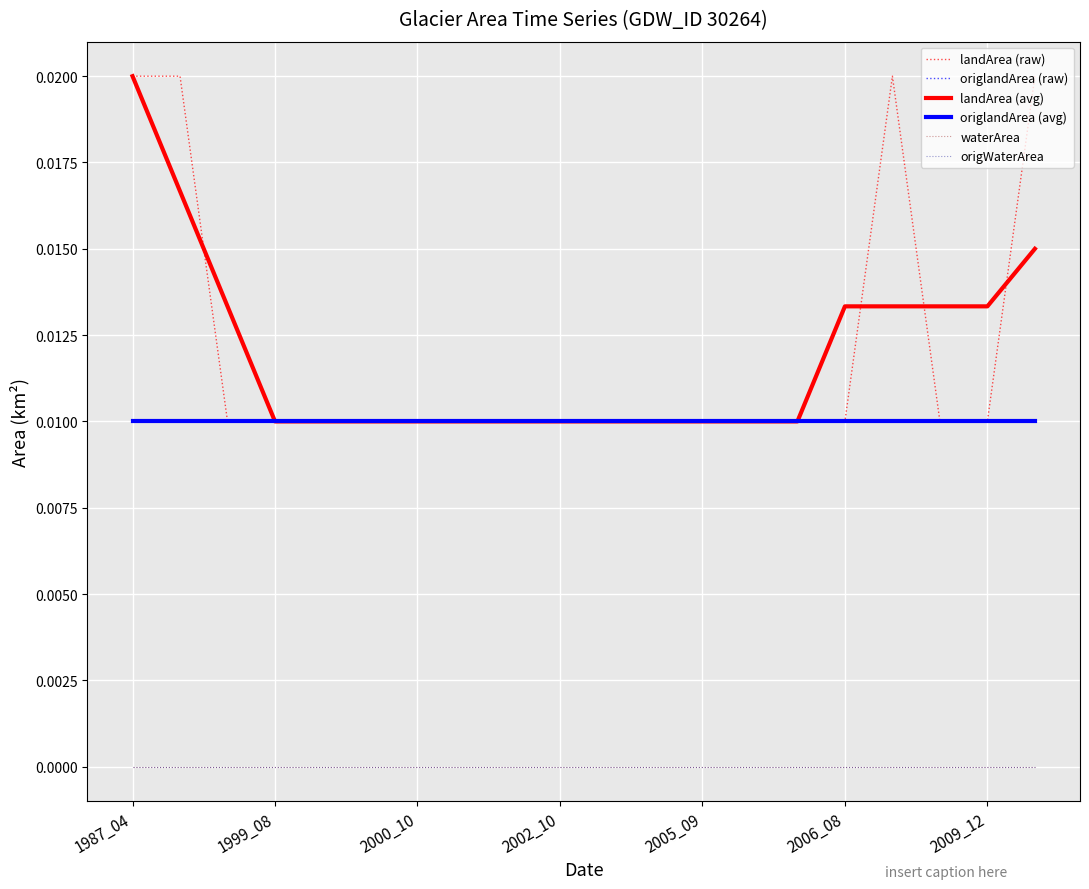

Does the chart display data point markers on the line(s)?

No